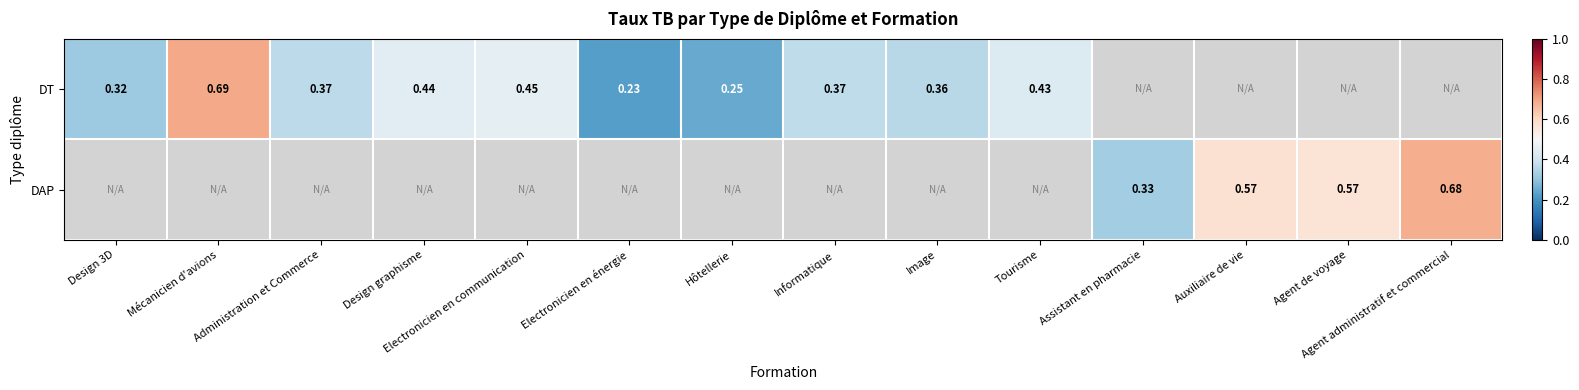

How many data points in DT are above 0?

10